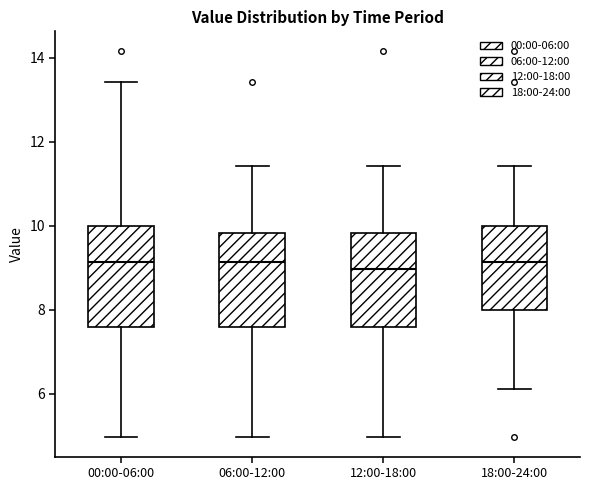

Reading left to right, transcribe this box plot: for each box, give where its median line is, the range the box spans, and where its two whiskers end, as read against the y-axis. The values are not printed on the chart, so give them approximately, as read against the axis.

00:00-06:00: median 9.2, box 7.6 to 10.0, whiskers 5.0 to 13.4
06:00-12:00: median 9.2, box 7.6 to 9.8, whiskers 5.0 to 11.4
12:00-18:00: median 9.0, box 7.6 to 9.8, whiskers 5.0 to 11.4
18:00-24:00: median 9.2, box 8.0 to 10.0, whiskers 6.2 to 11.4